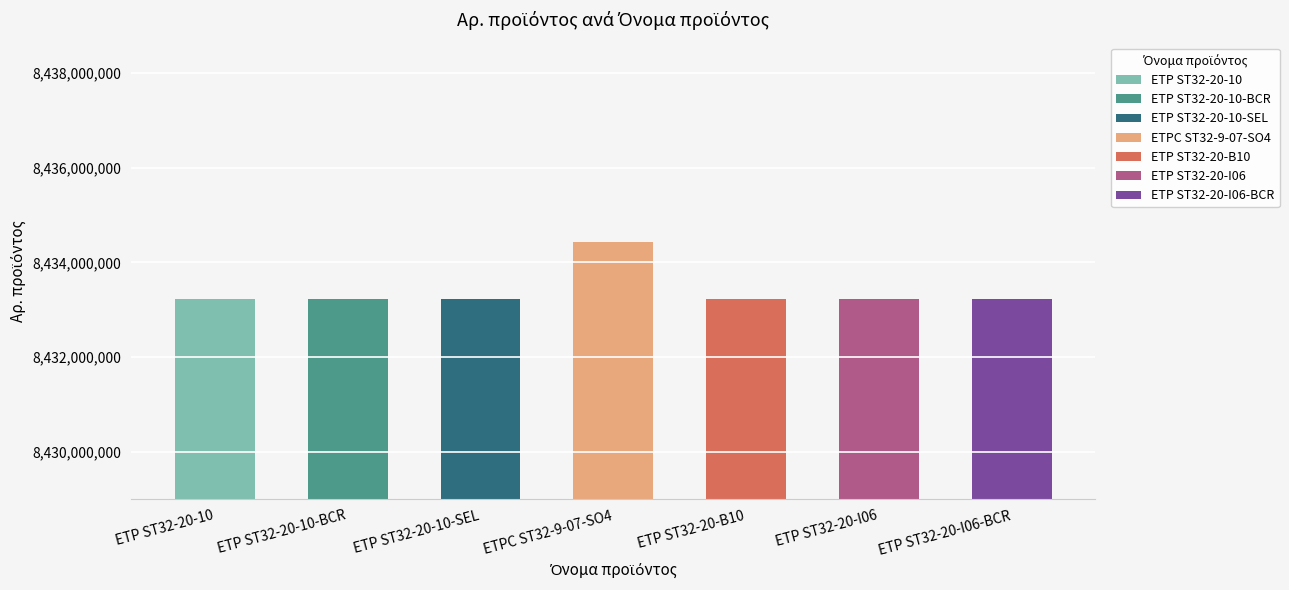

Does the chart contain stacked bars?

No